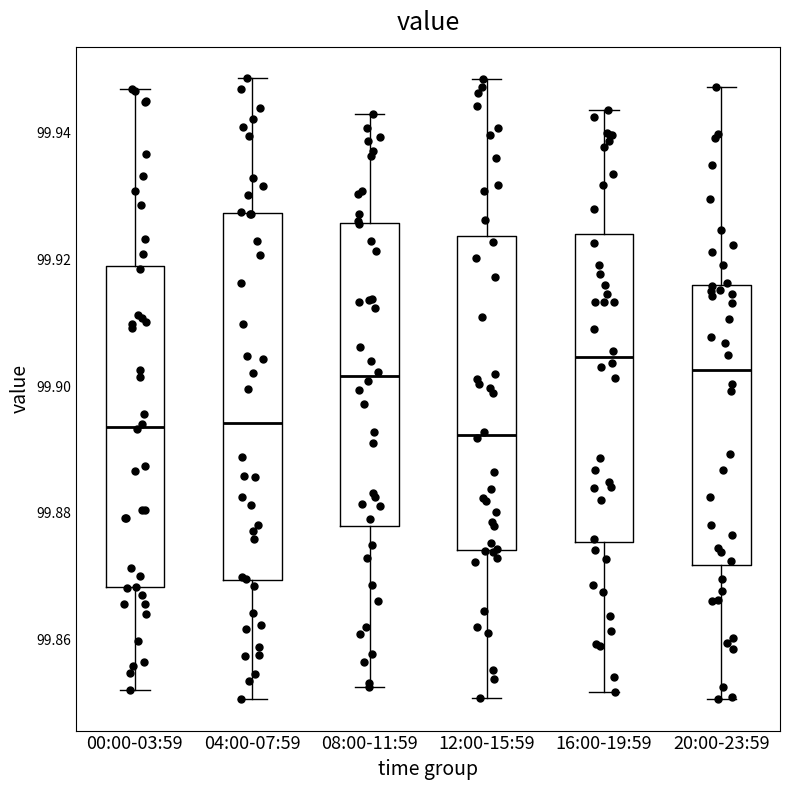

Where does the upper whisker of the box for 16:00-19:59 end on the y-axis? The values are not printed on the chart, so give them approximately, as read against the axis.

99.944